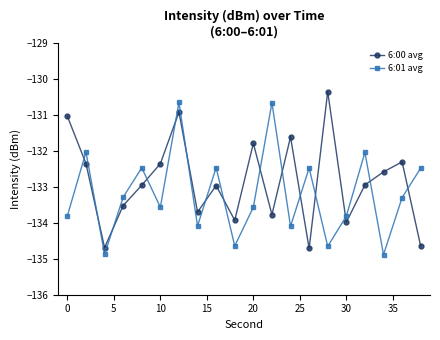

How many interior local valleys does the 6:01 avg series have?

7